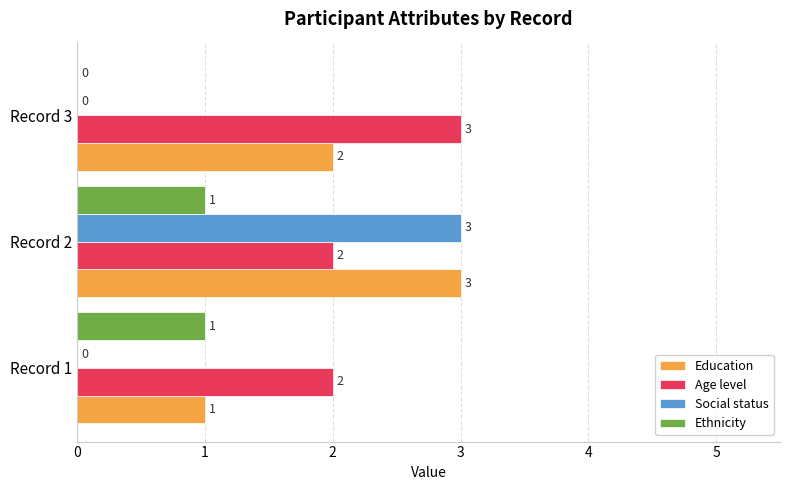

How many data points in Age level are above 2?

1